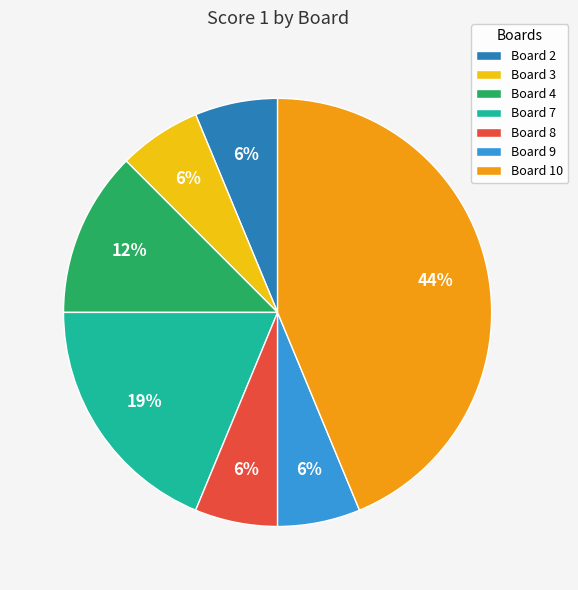

Do Board 8 and Board 2 together represent more than half of the pie?

No